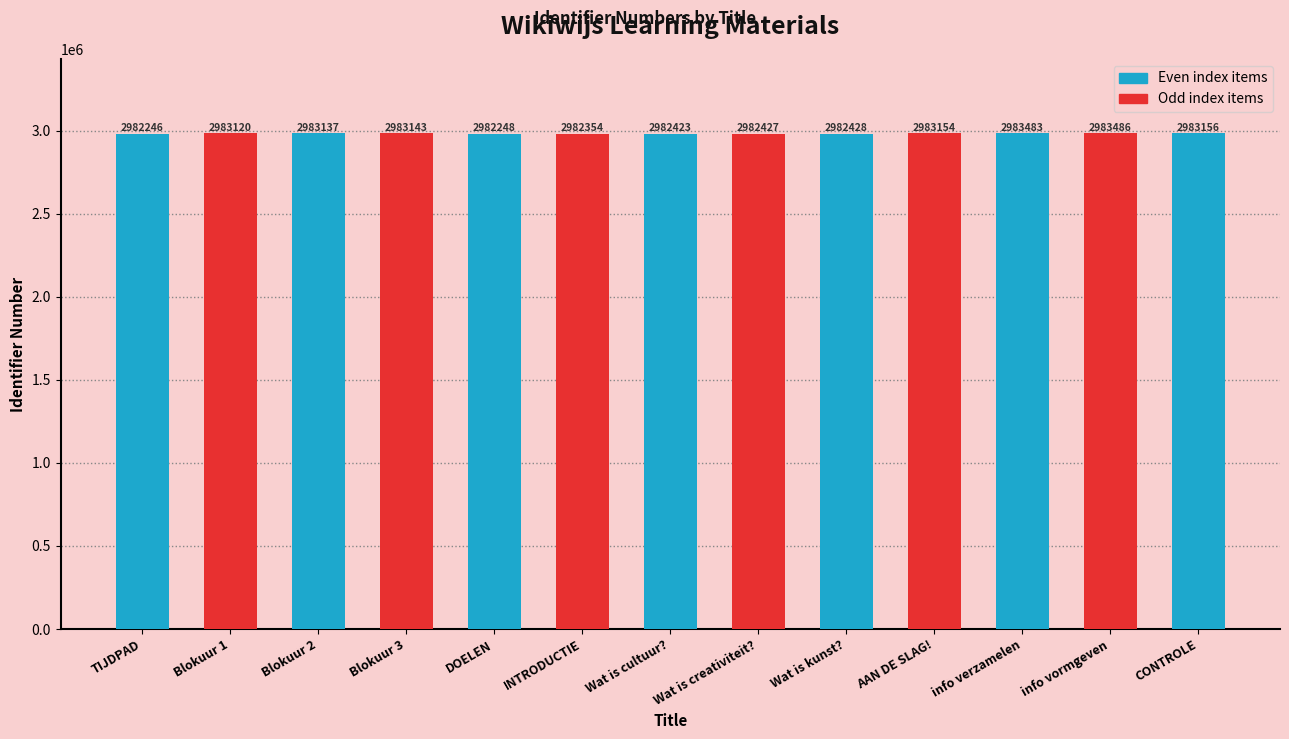

Rank the categories by value from highest to lowest.

info vormgeven, info verzamelen, CONTROLE, AAN DE SLAG!, Blokuur 3, Blokuur 2, Blokuur 1, Wat is kunst?, Wat is creativiteit?, Wat is cultuur?, INTRODUCTIE, DOELEN, TIJDPAD